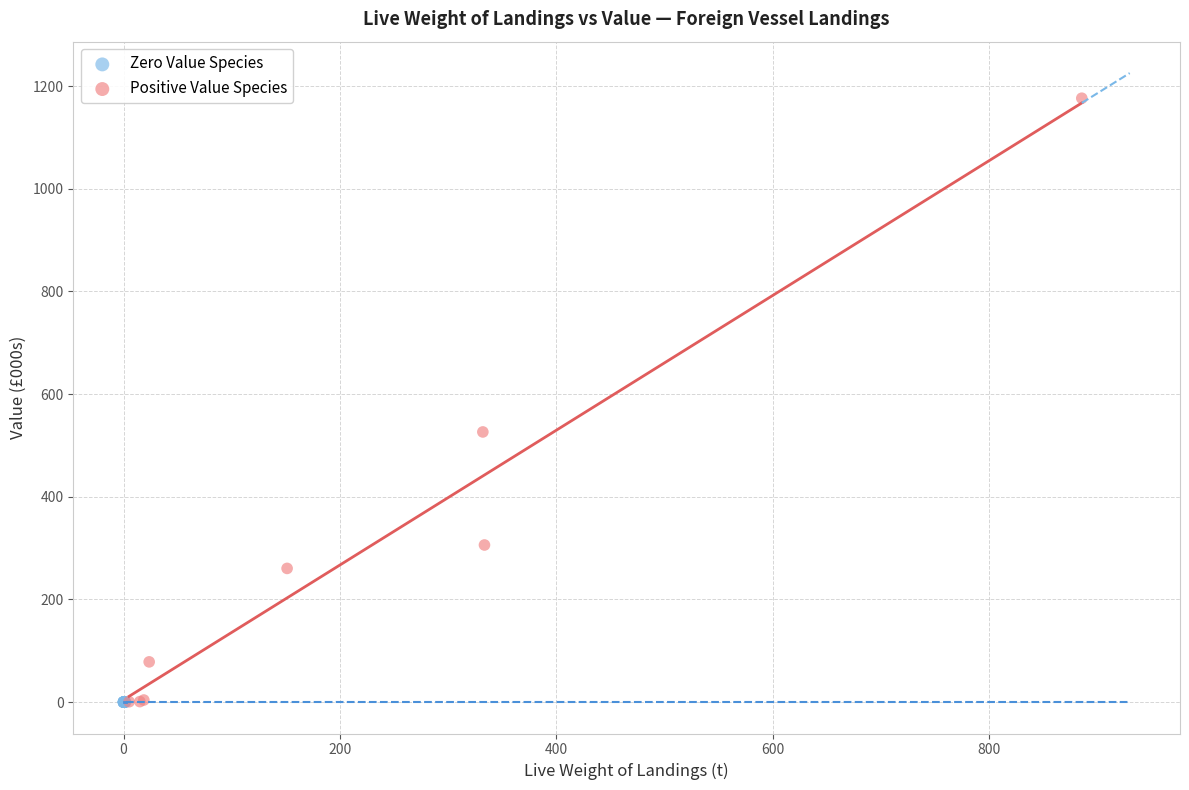

Which series contains the highest Y value?

Positive Value Species